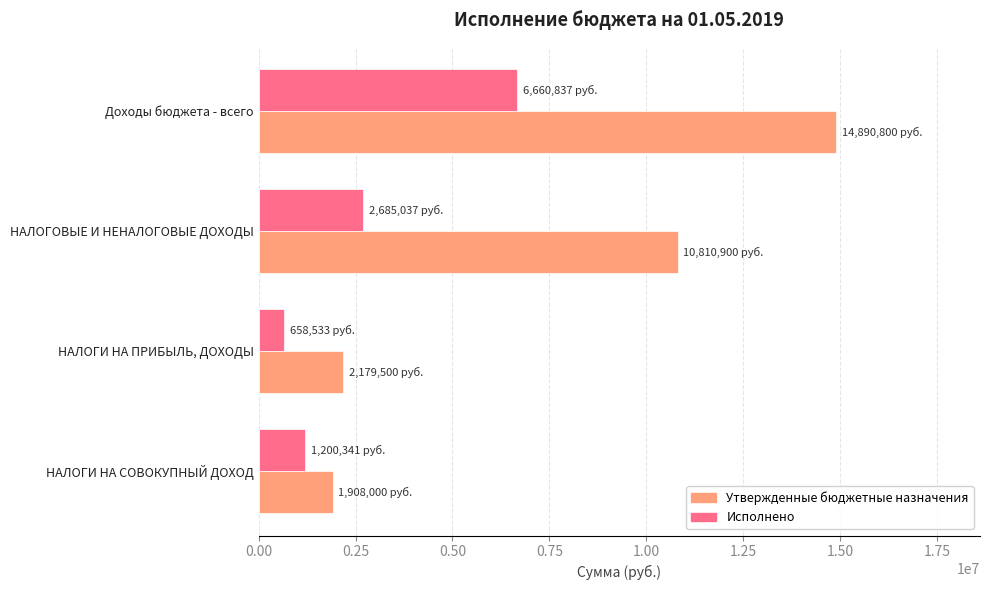

What is the smallest value displayed?

658532.7